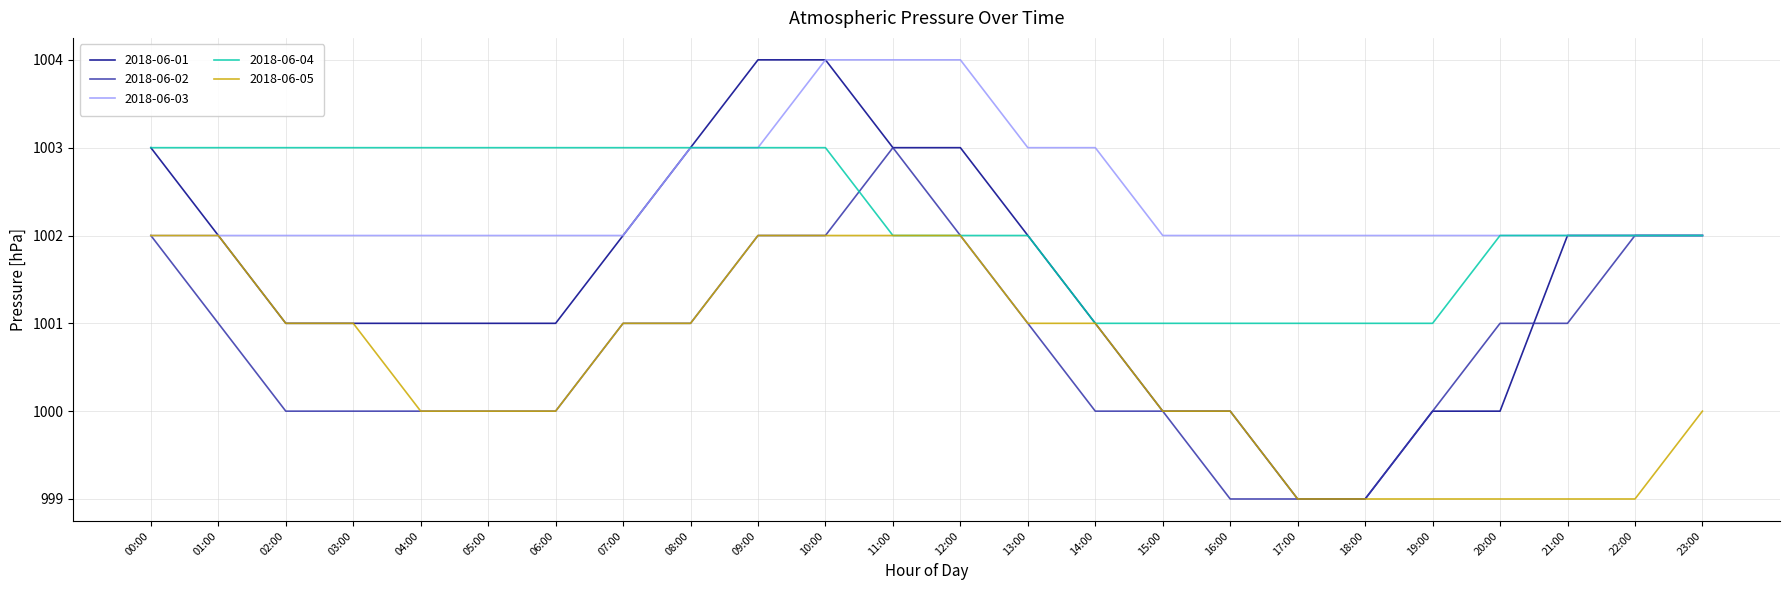

How many distinct data groups are displayed?

5